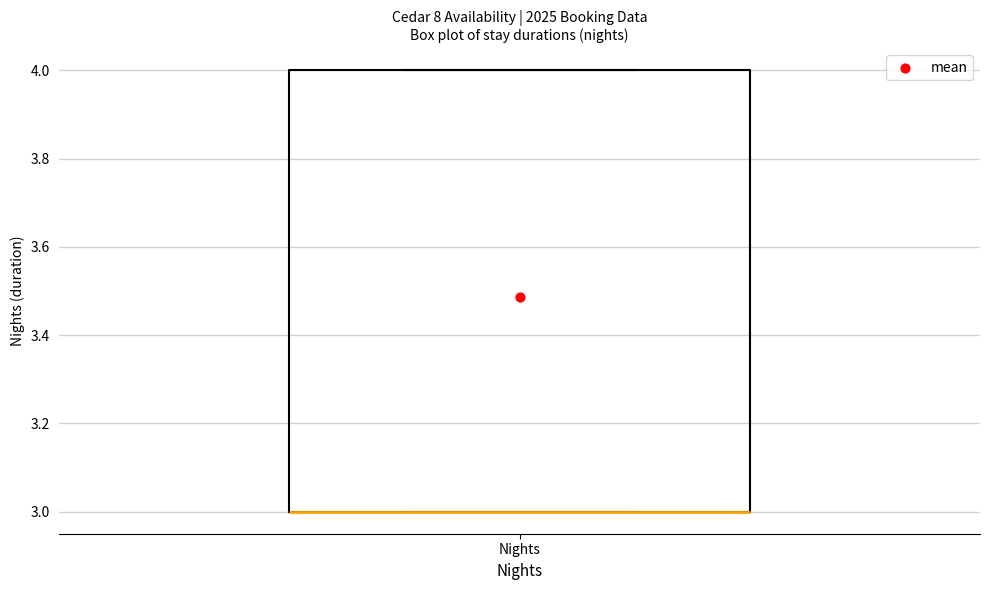

Read this box plot against the y-axis: the position of the median line, the range covered by the box, and the ends of both whiskers. The values are not printed on the chart, so give them approximately, as read against the axis.

median 3 (drawn on the box's lower edge), box 3 to 4, whiskers 3 to 4